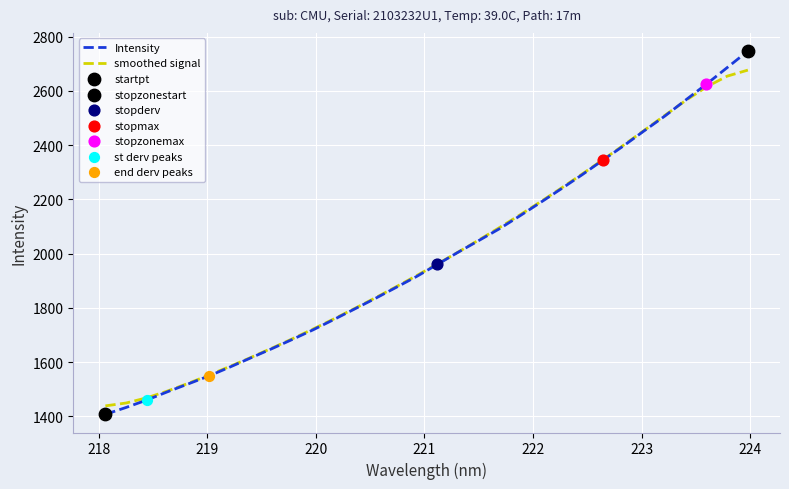

What is the maximum value for Intensity?

2746.5